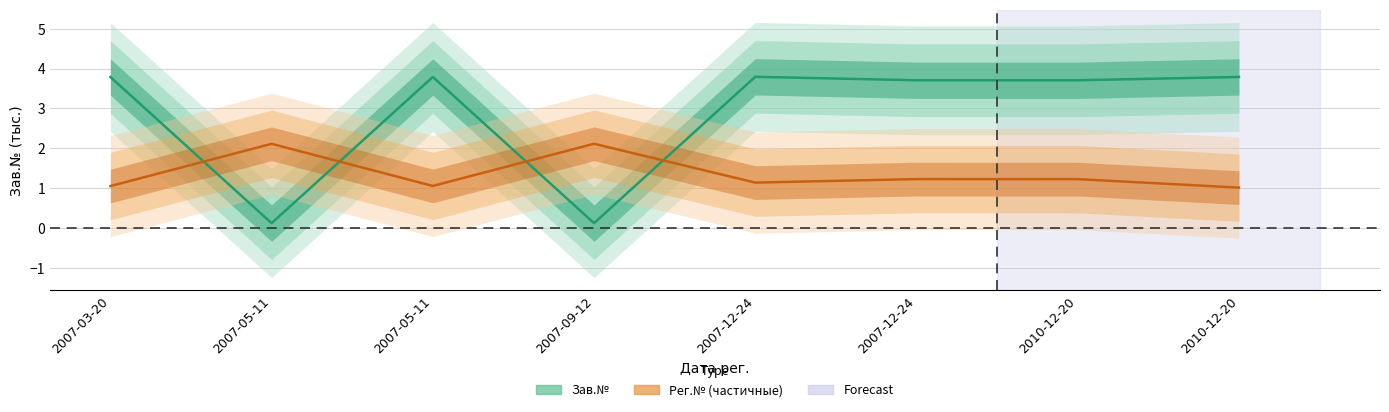

What is the difference between the maximum and second lowest values in the Рег.№ series?

1.1